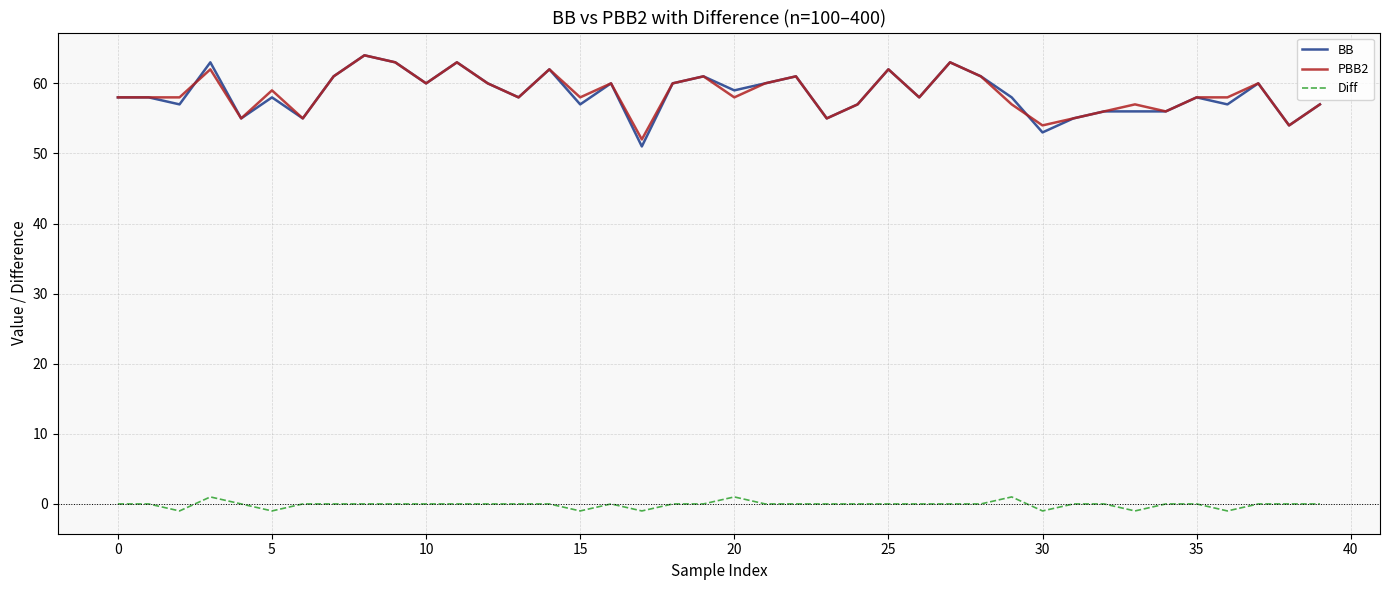

What is the sum of all Diff values?

-4